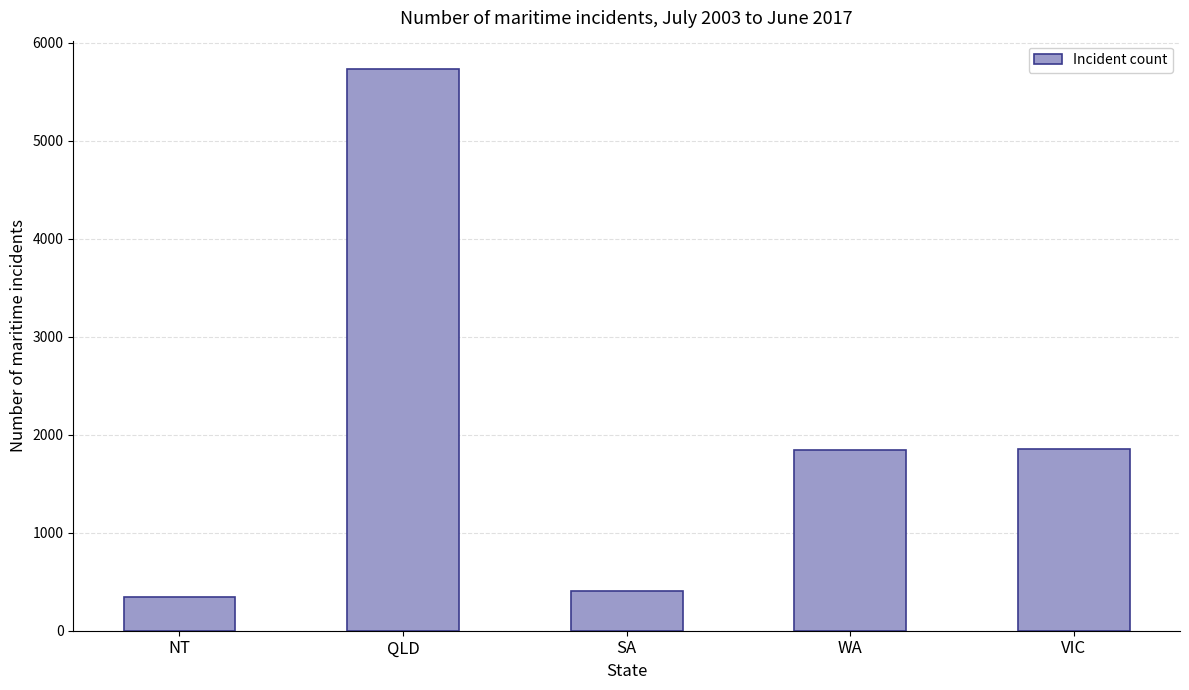

What is the greatest value displayed?

5735